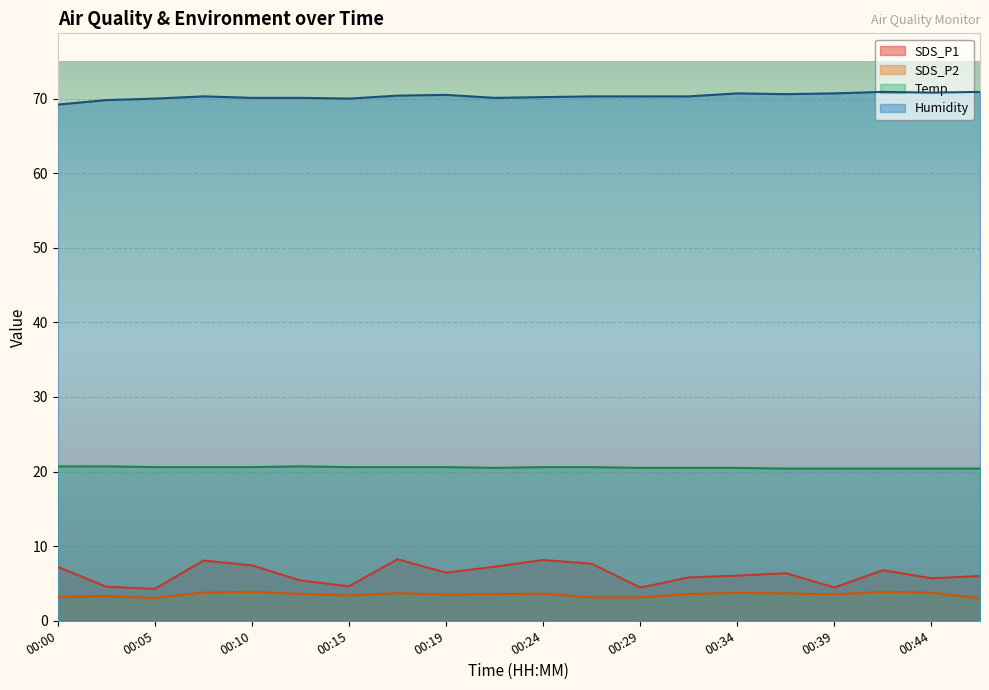

True or false: Humidity and SDS_P2 intersect in this chart.

False